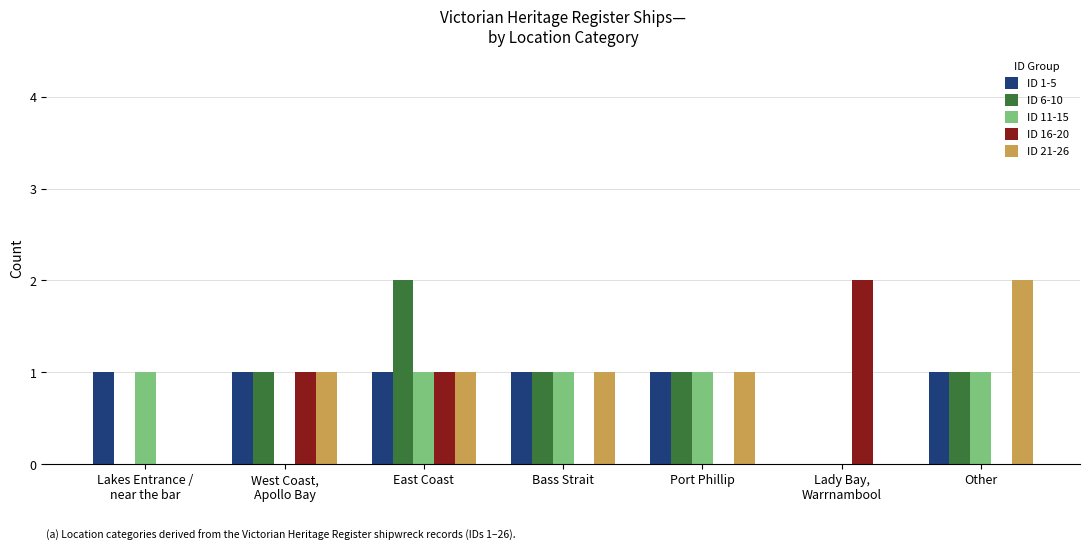

How many series are shown in this chart?

5